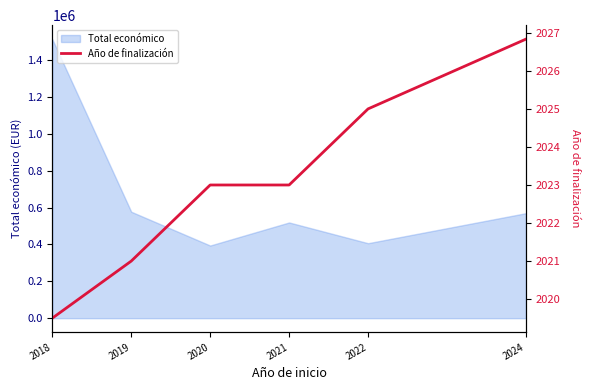

The value at 2021 is 2023.0. True or false?

True